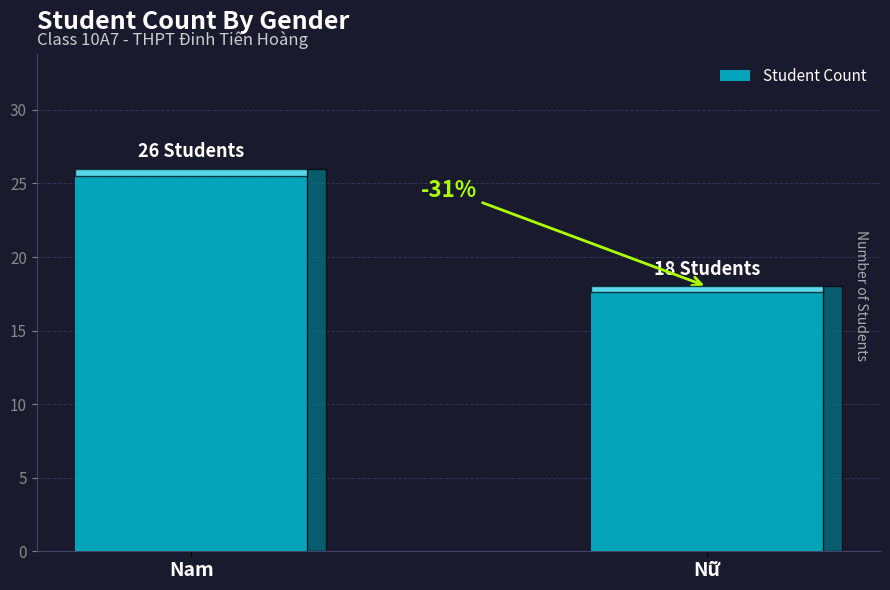

The value at Nam is 8. True or false?

False